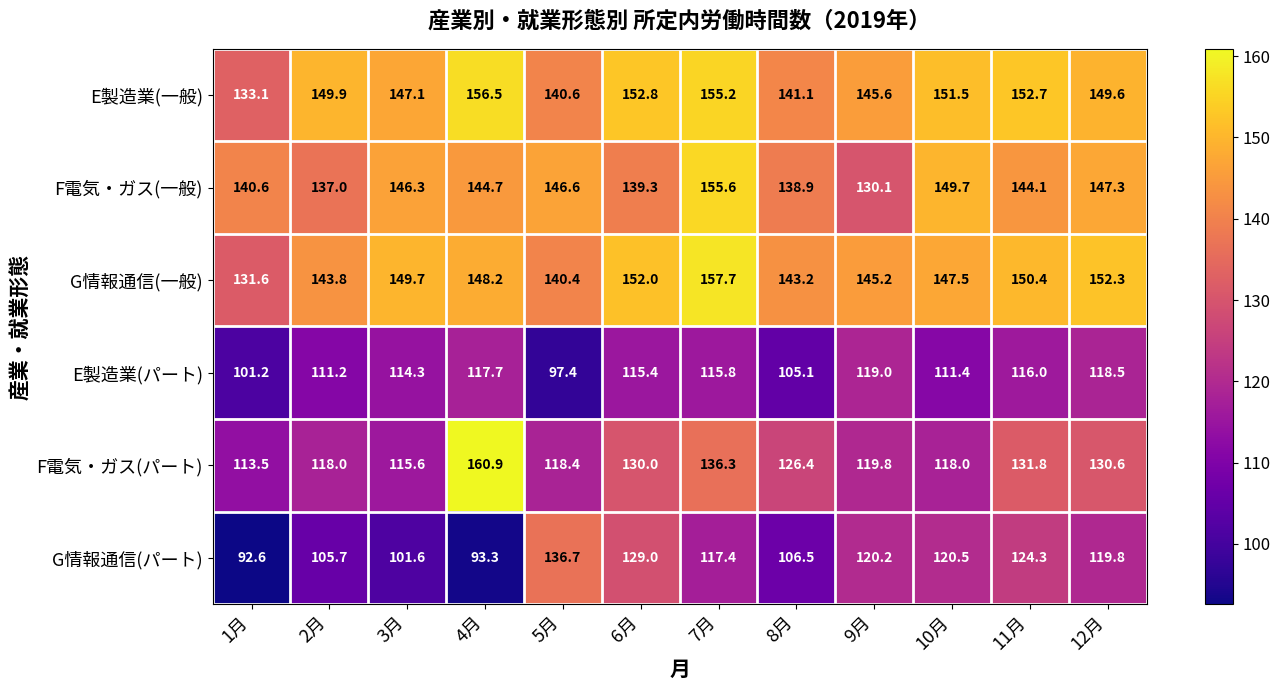

What is the difference between the G情報通信(一般) values at 9月 and 1月?

13.6